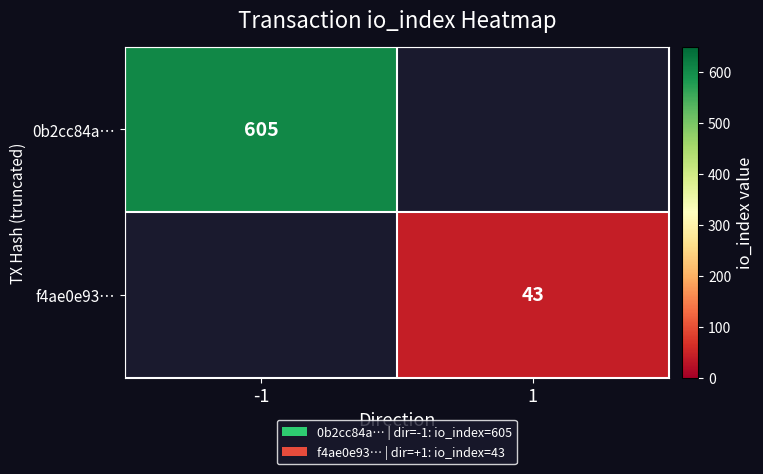

The f4ae0e93… series shows 67 at 1. True or false?

False